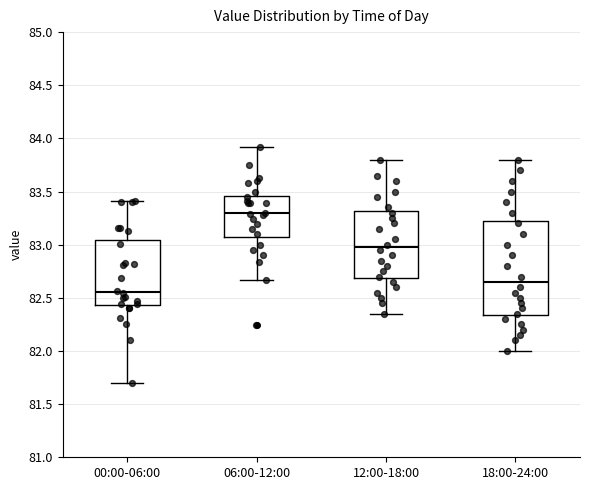

Which box is the tallest, from its lower edge to its upper edge?

18:00-24:00